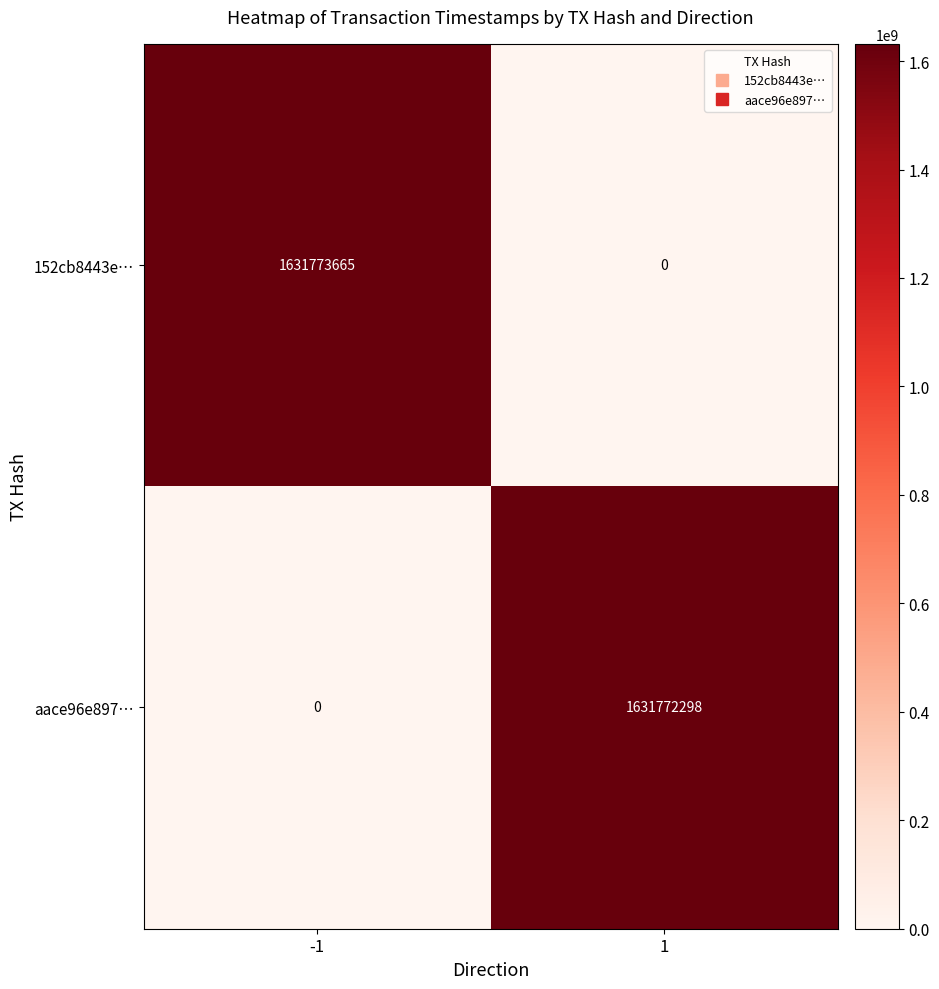

What is the greatest value displayed?

1631773665